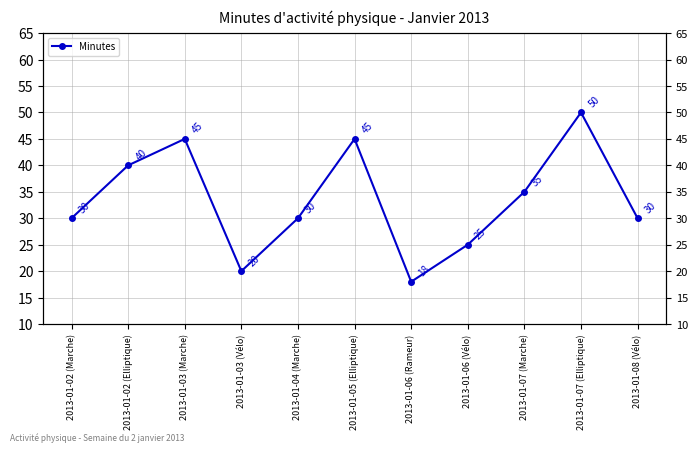

How many interior local valleys (lower than both neighbors) does the data have?

2